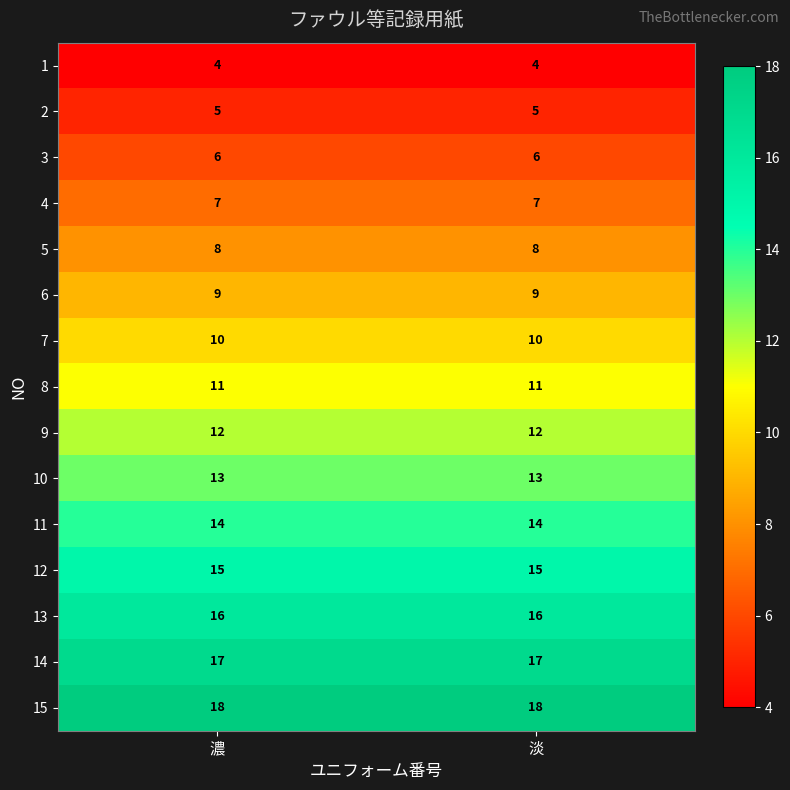

What is the total value across all series at 濃?

165